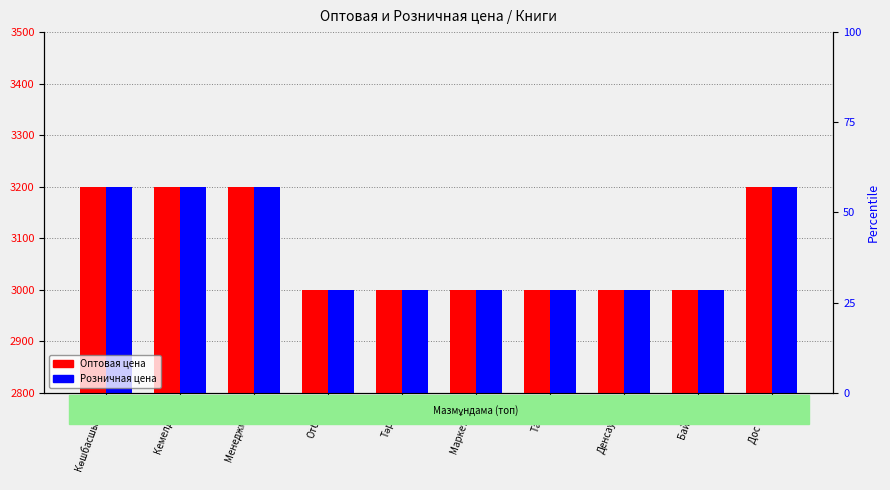

Does the chart contain stacked bars?

No